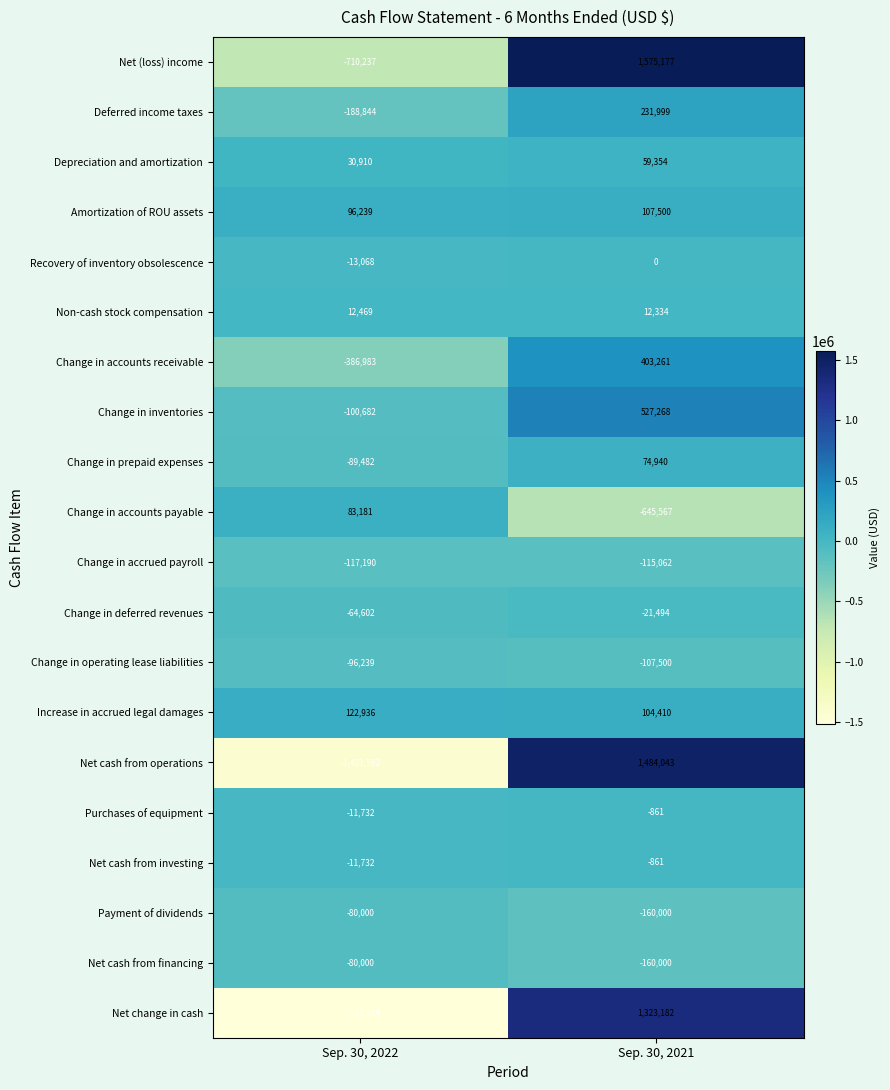

What is the highest value of the Change in operating lease liabilities series?

-96239